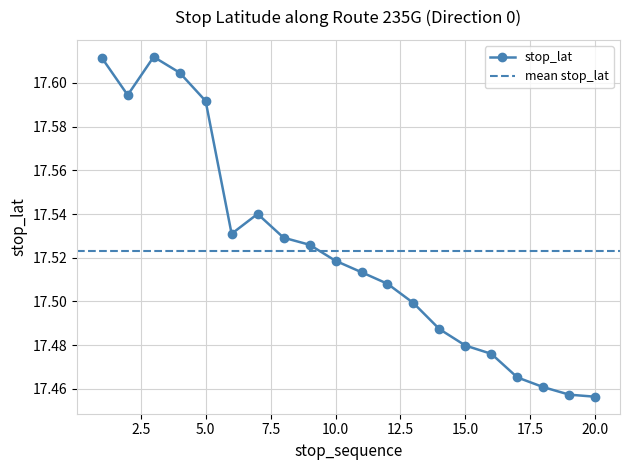

Which has a higher value, 18 or 3?

3